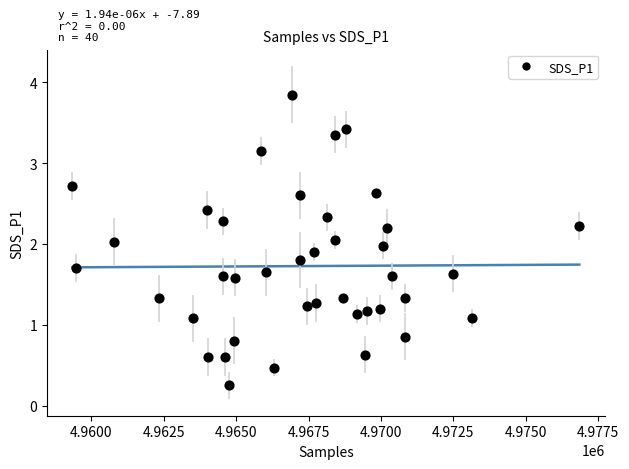

What is the range of X values (max minus min)?

17504.0